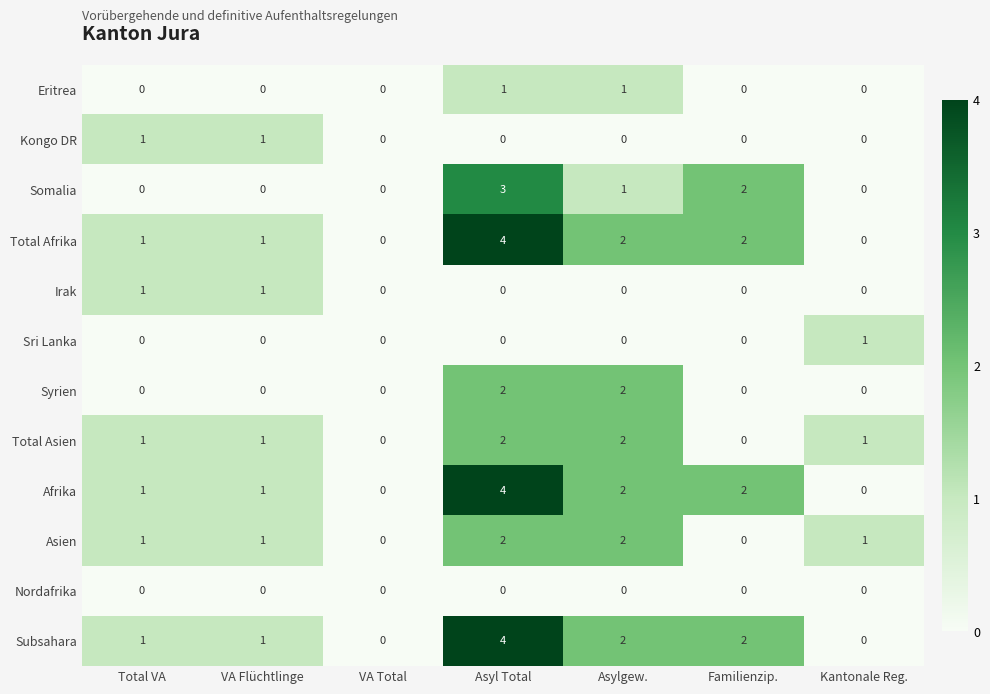

The Somalia series shows 0 at Kantonale Reg.. True or false?

True